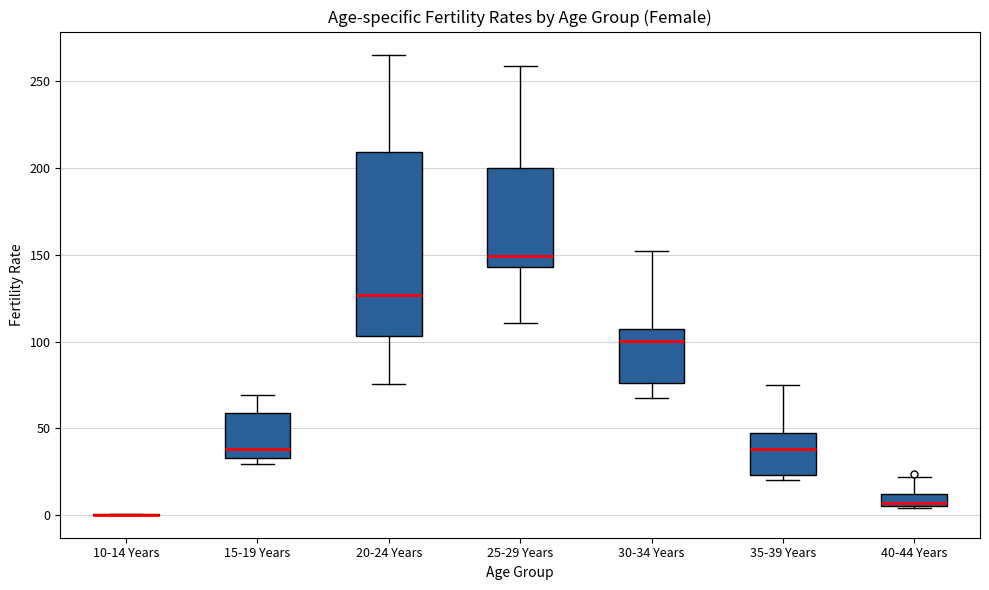

Where is the lower edge of the box for 25-29 Years on the y-axis? The values are not printed on the chart, so give them approximately, as read against the axis.

145